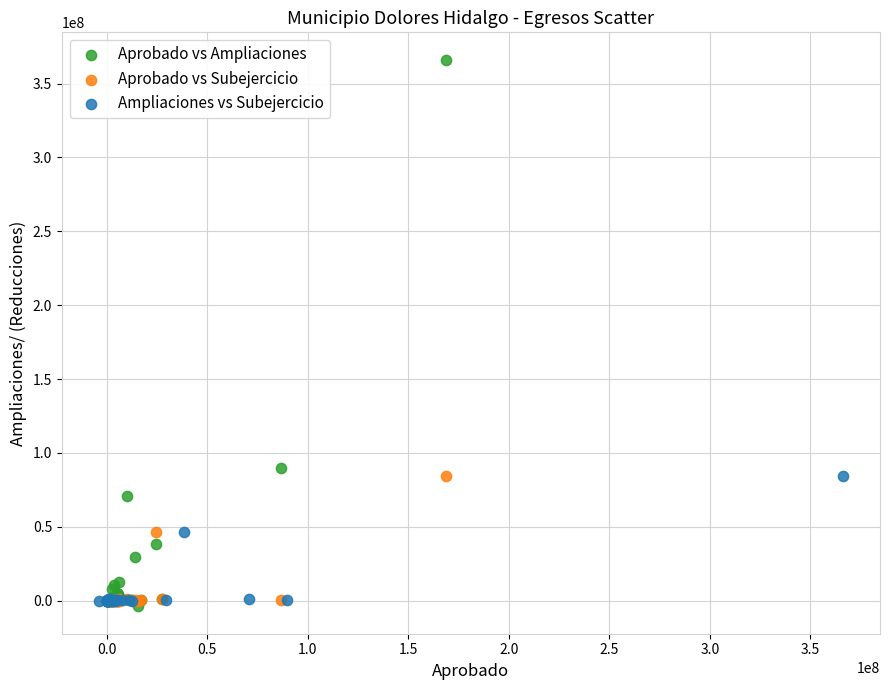

What are all the series names shown in the legend?

Aprobado vs Ampliaciones, Aprobado vs Subejercicio, Ampliaciones vs Subejercicio